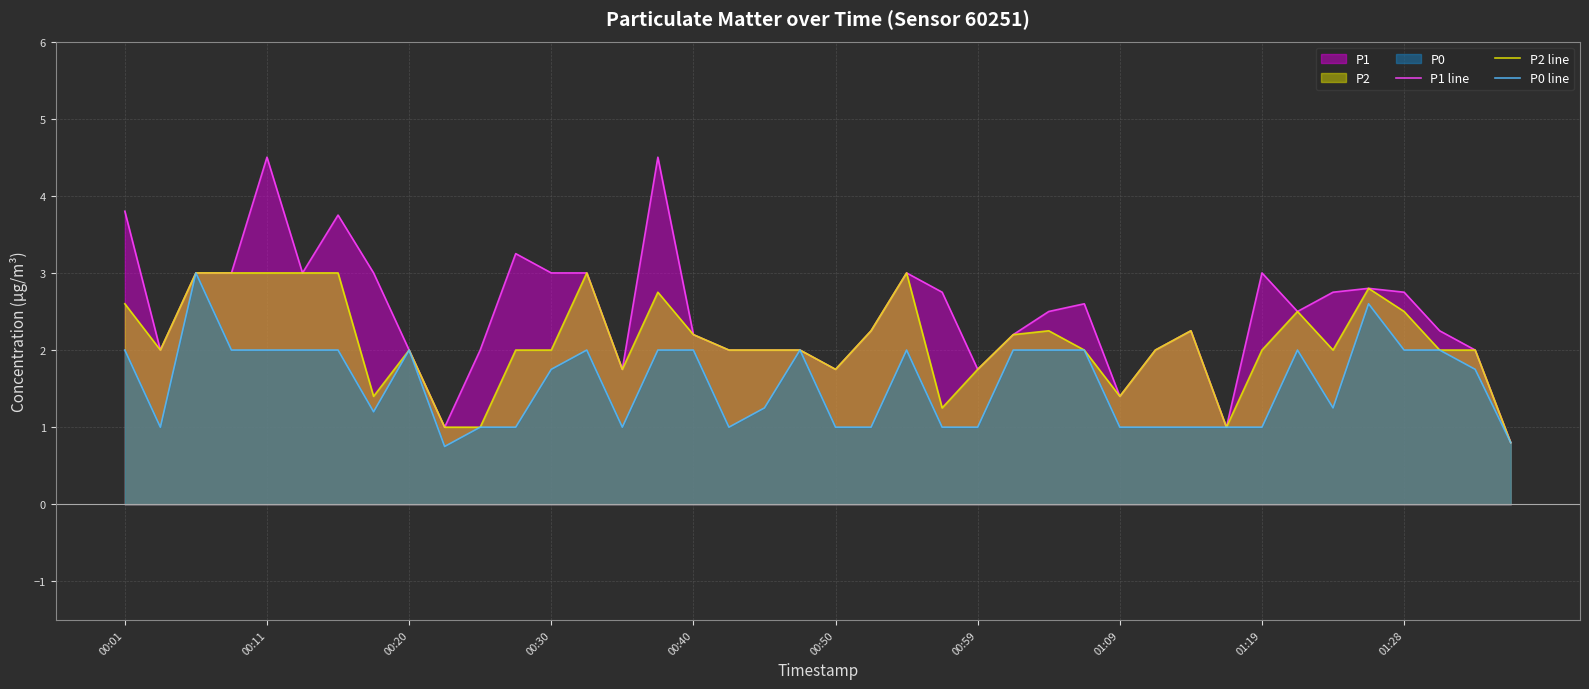

At which category is the sum across all series the highest?

00:11